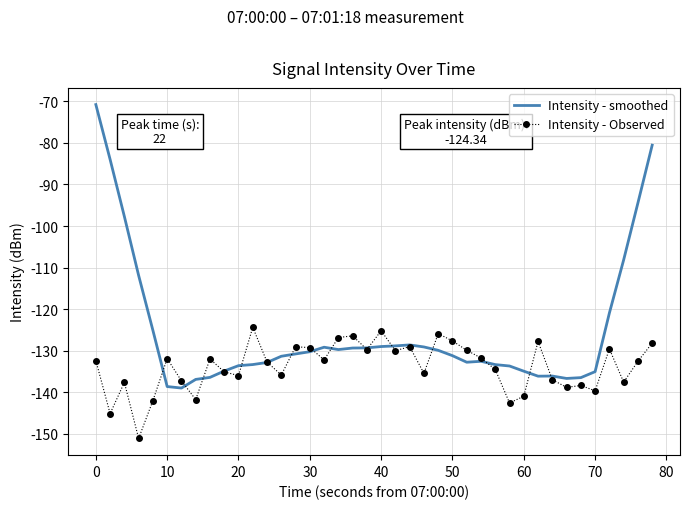

What is the maximum value shown in the chart?

-70.8